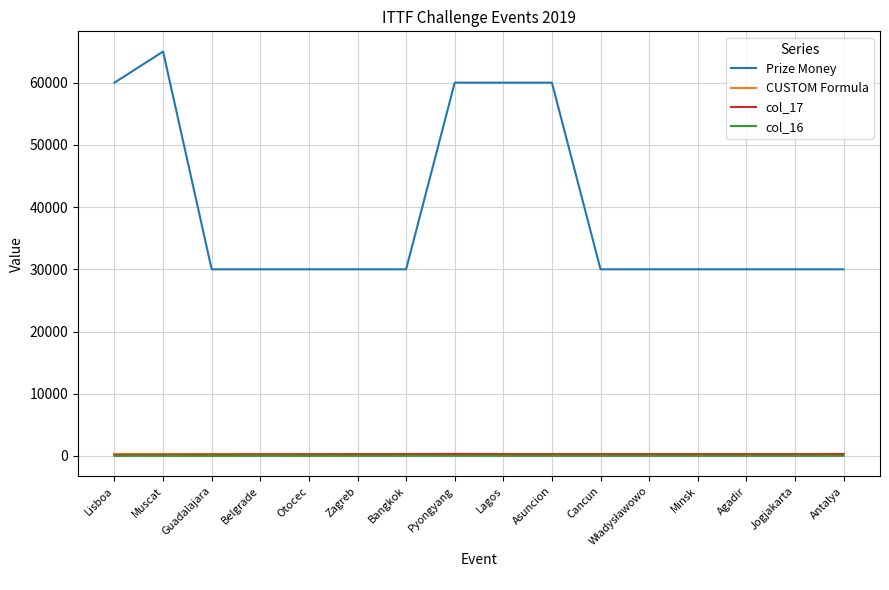

The value of Prize Money at Otocec is 30000. True or false?

True